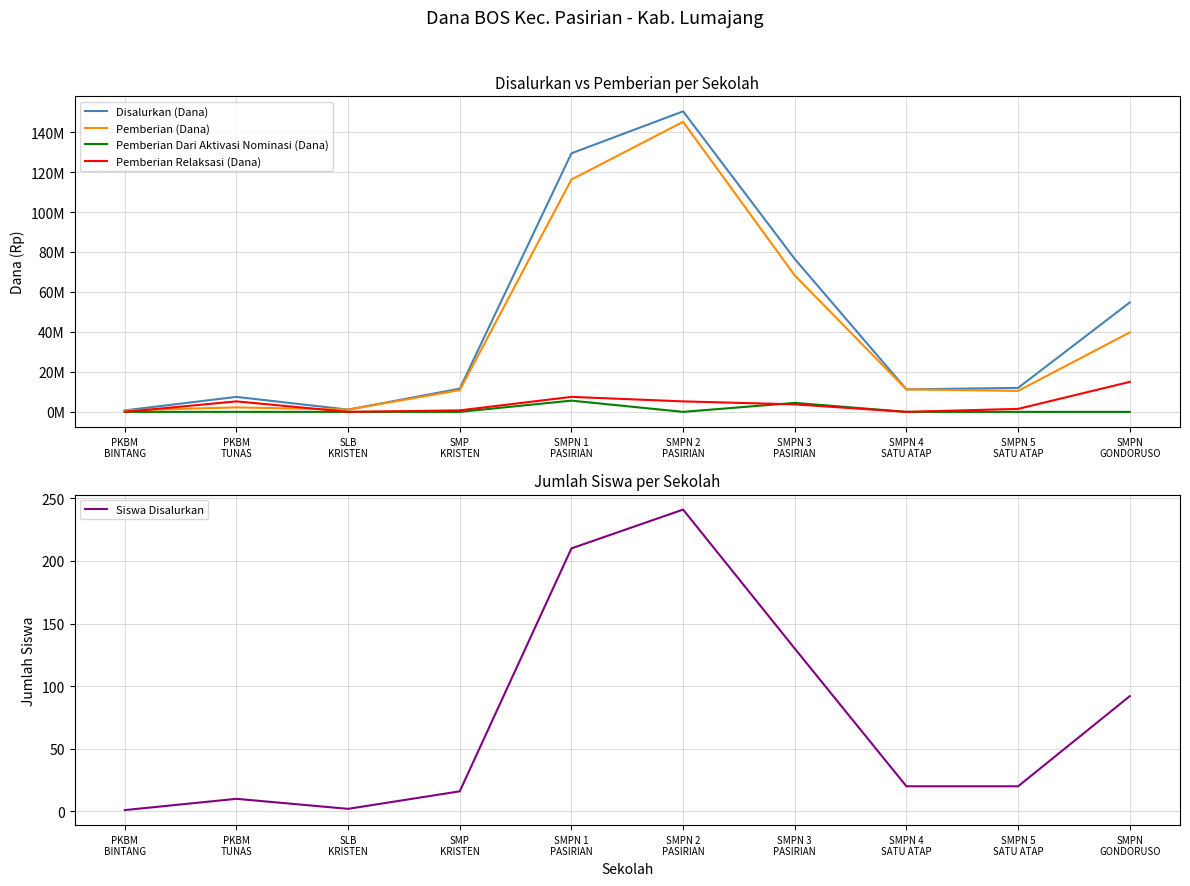

True or false: Pemberian Dari Aktivasi Nominasi (Dana) and Pemberian (Dana) intersect in this chart.

False